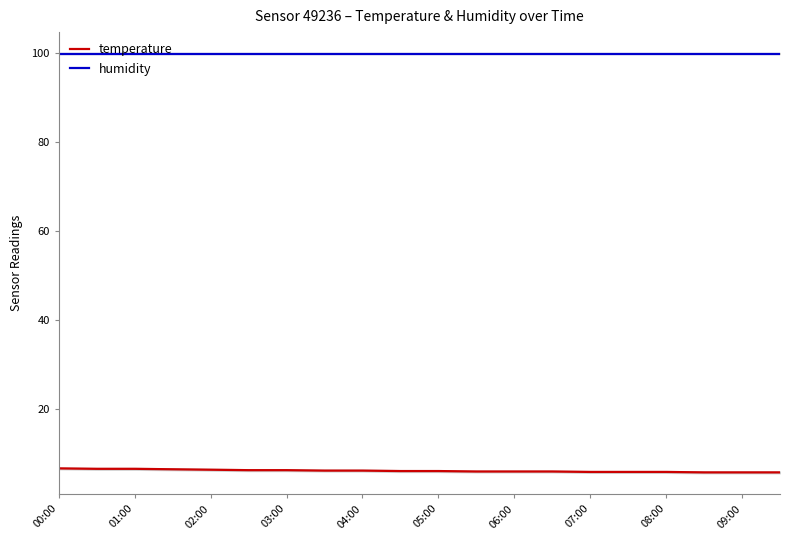

Which series changed the most between 15 and 17?

temperature